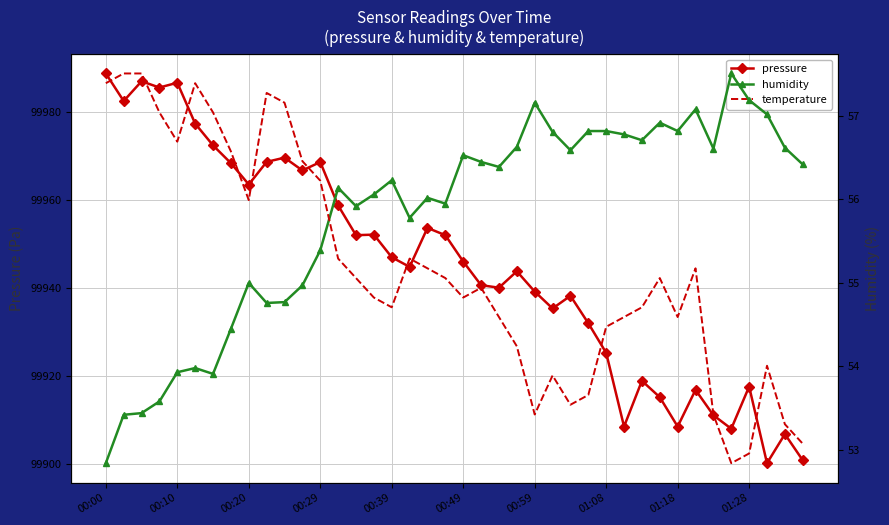

What is the highest value of the pressure series?

99988.7